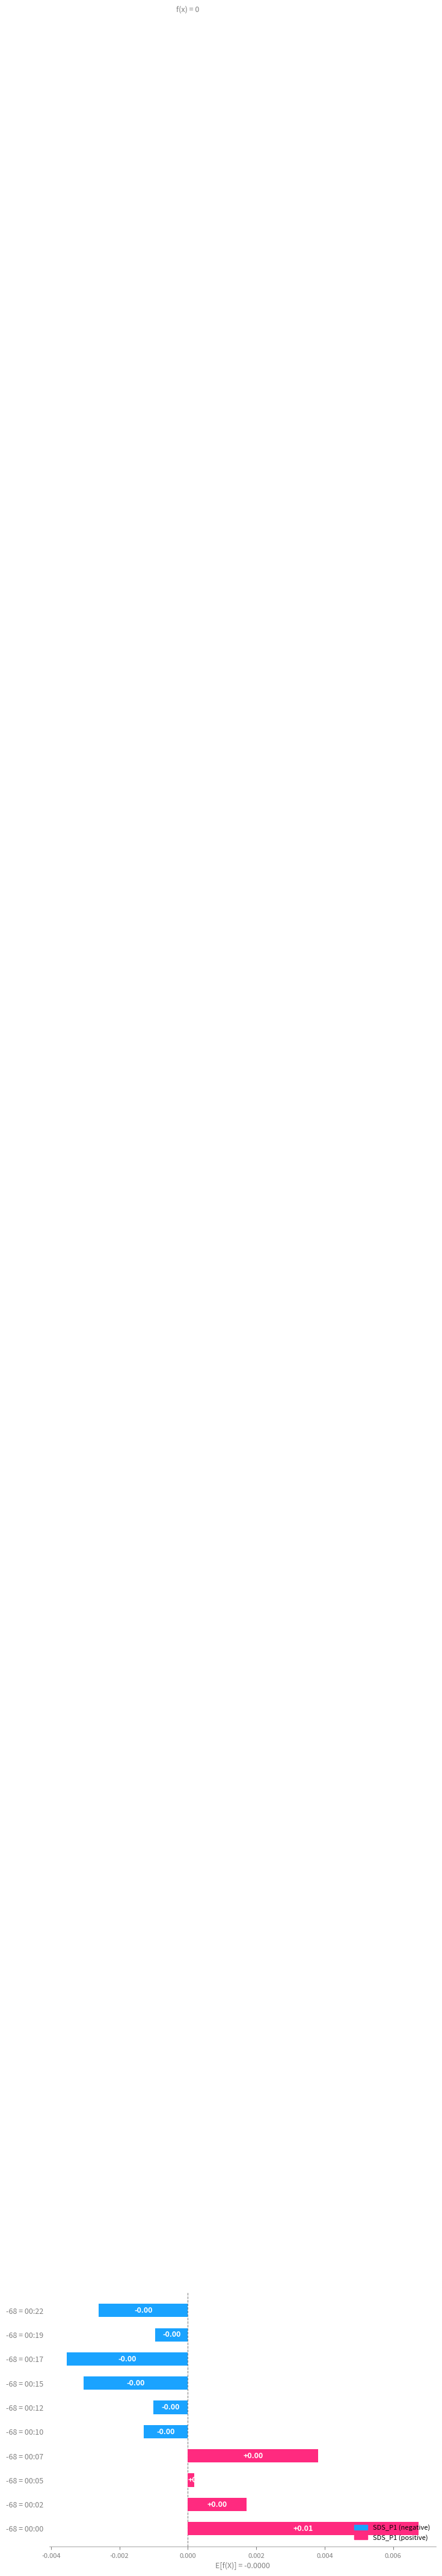

Does the chart contain stacked bars?

No